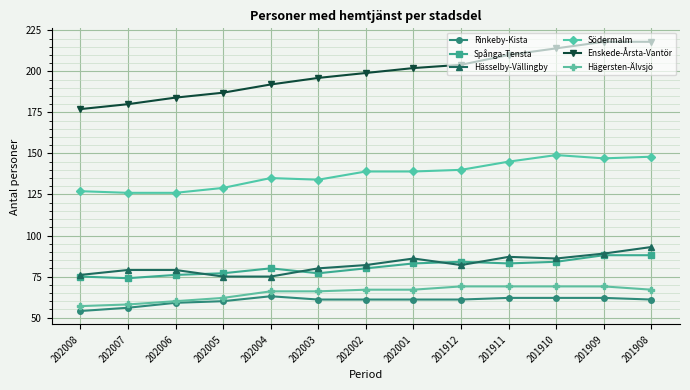

Does the chart display data point markers on the line(s)?

Yes